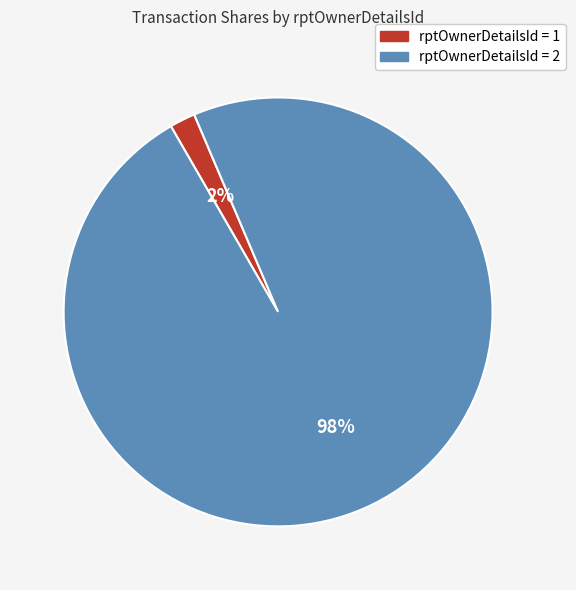

Is there a majority slice in this chart?

Yes